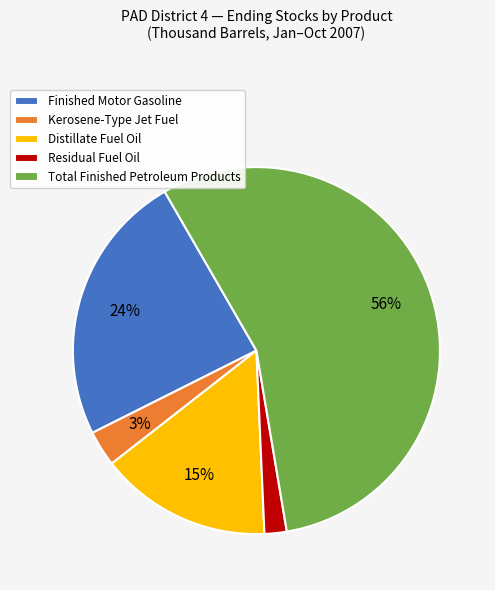

Does any single category account for the majority?

Yes